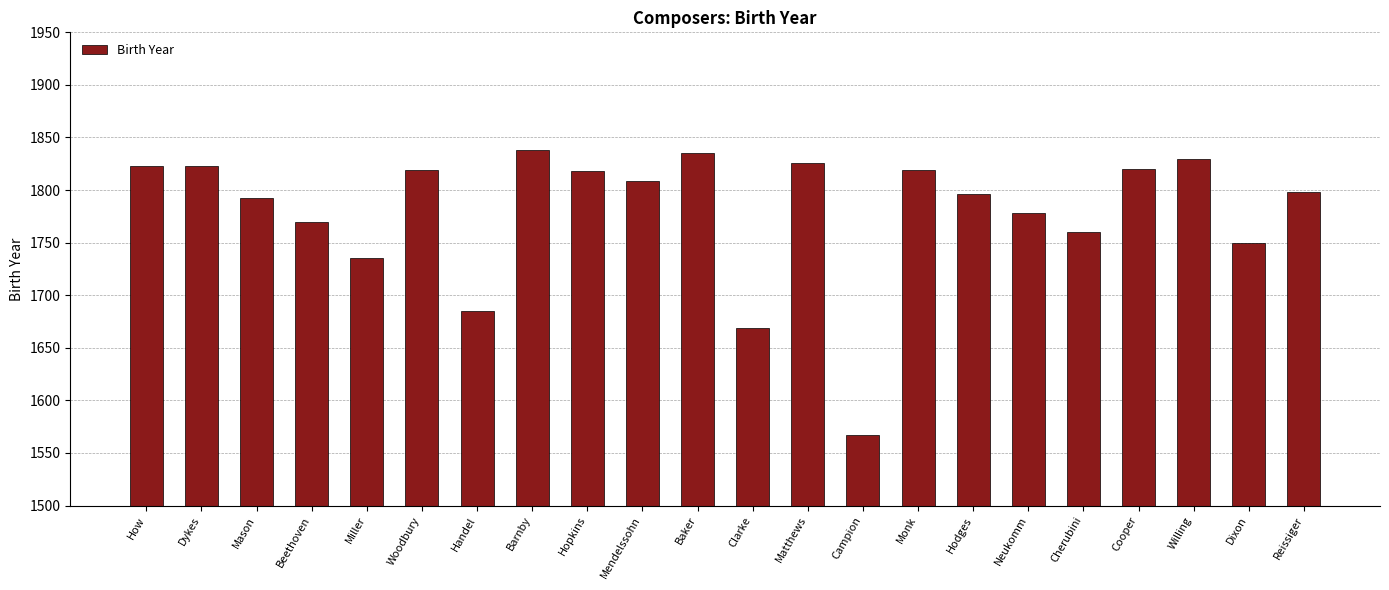

The chart shows a value of 1750 at Dixon. True or false?

True